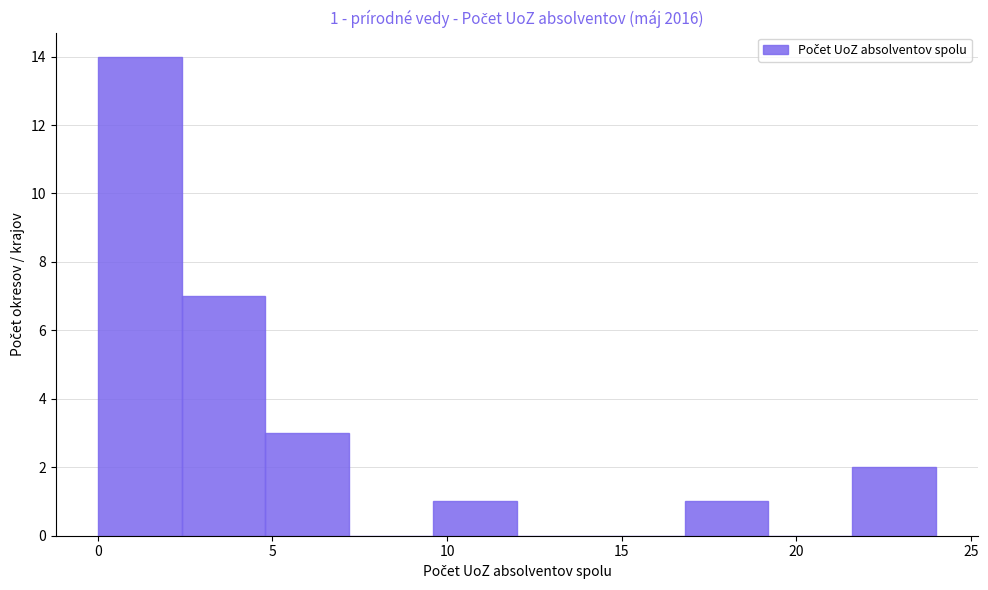

Over which range of the x-axis is the bar tallest?

0.0 to 2.4